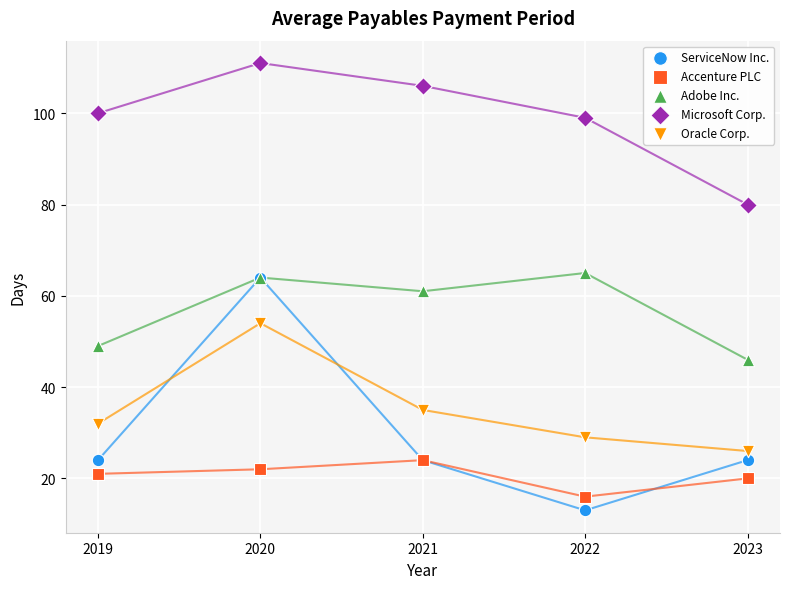

In the ServiceNow Inc. series, what Y value is closest to 38?

24